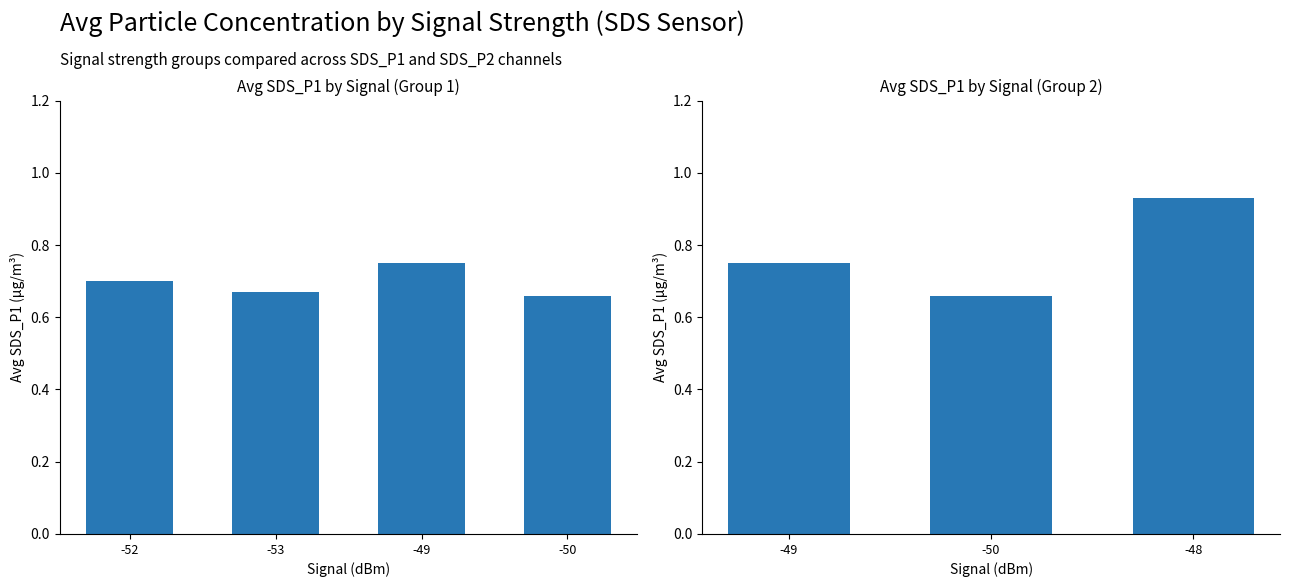

What is the smallest value displayed?

0.7